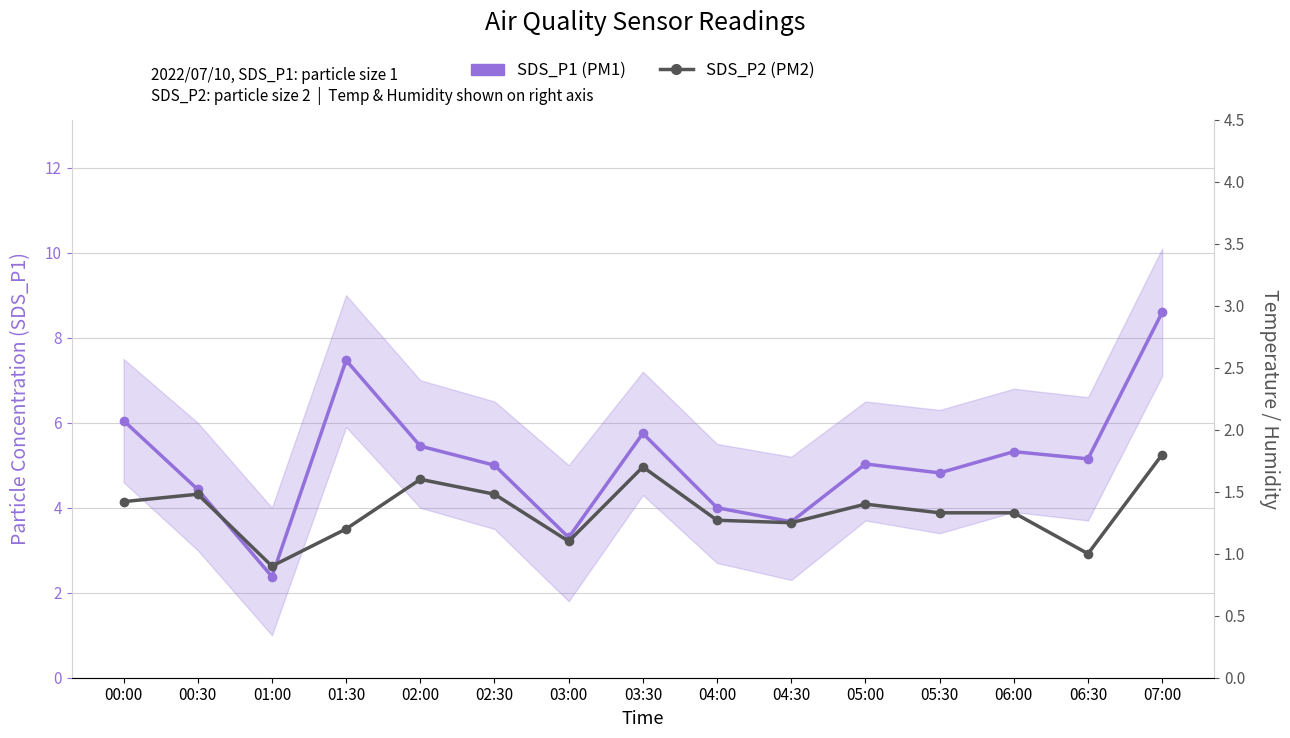

How many lines are shown in the chart?

2